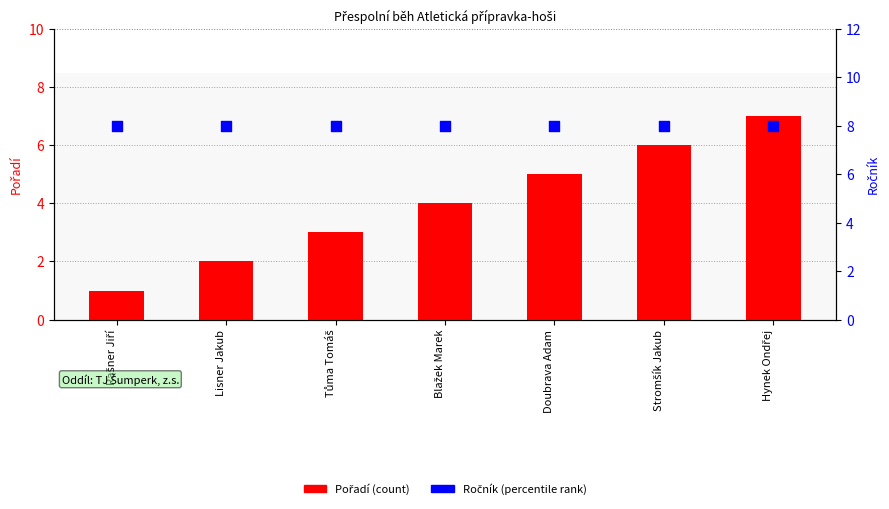

What are all the series names shown in the legend?

Pořadí, Ročník